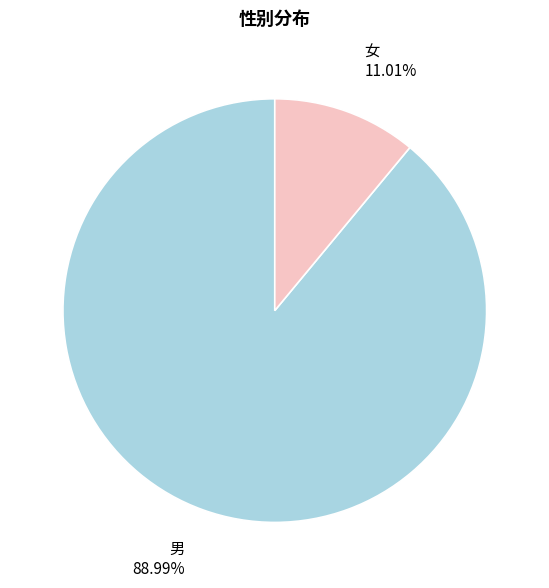

To the nearest percent, what is the average slice percentage?

50%